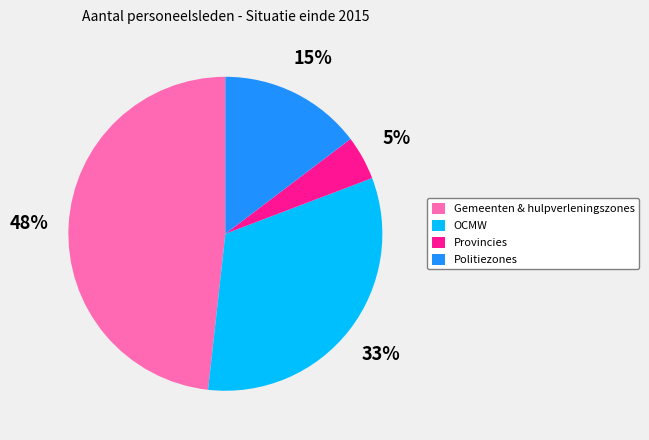

Is the sum of OCMW and Gemeenten & hulpverleningszones greater than half?

Yes